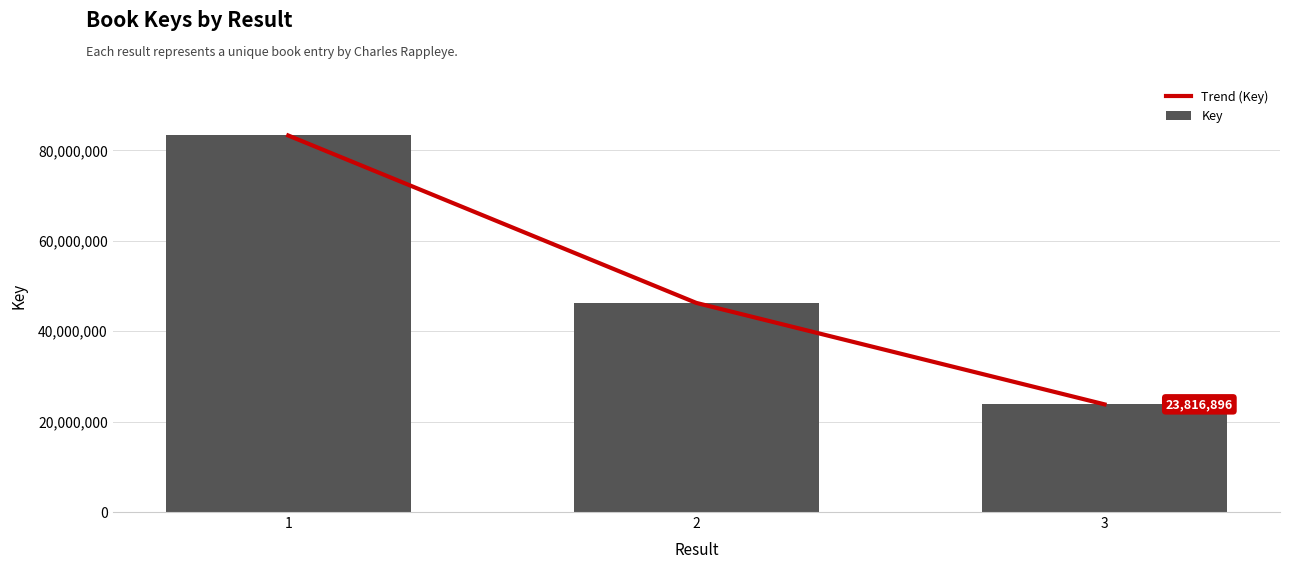

What is the value of the Key bar at the 3rd from the left?

23816896